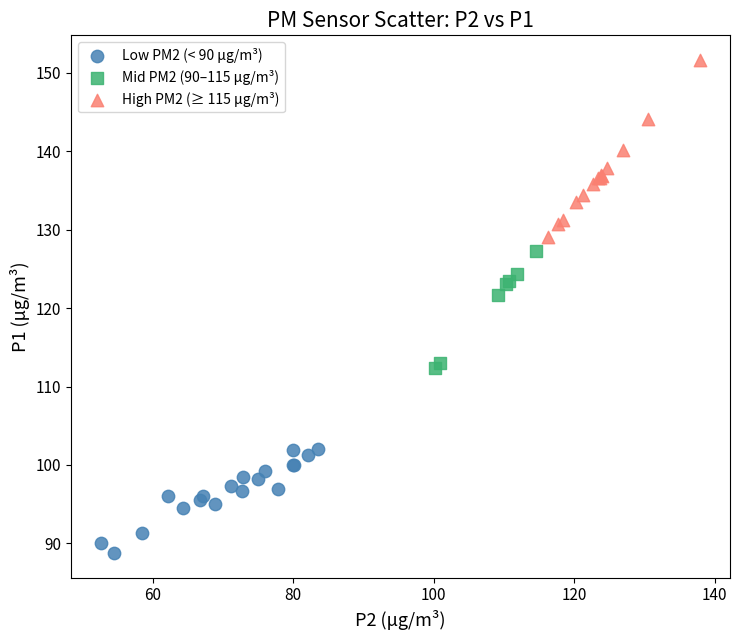

What are all the series names shown in the legend?

Low PM2 (< 90 μg/m³), Mid PM2 (90–115 μg/m³), High PM2 (≥ 115 μg/m³)